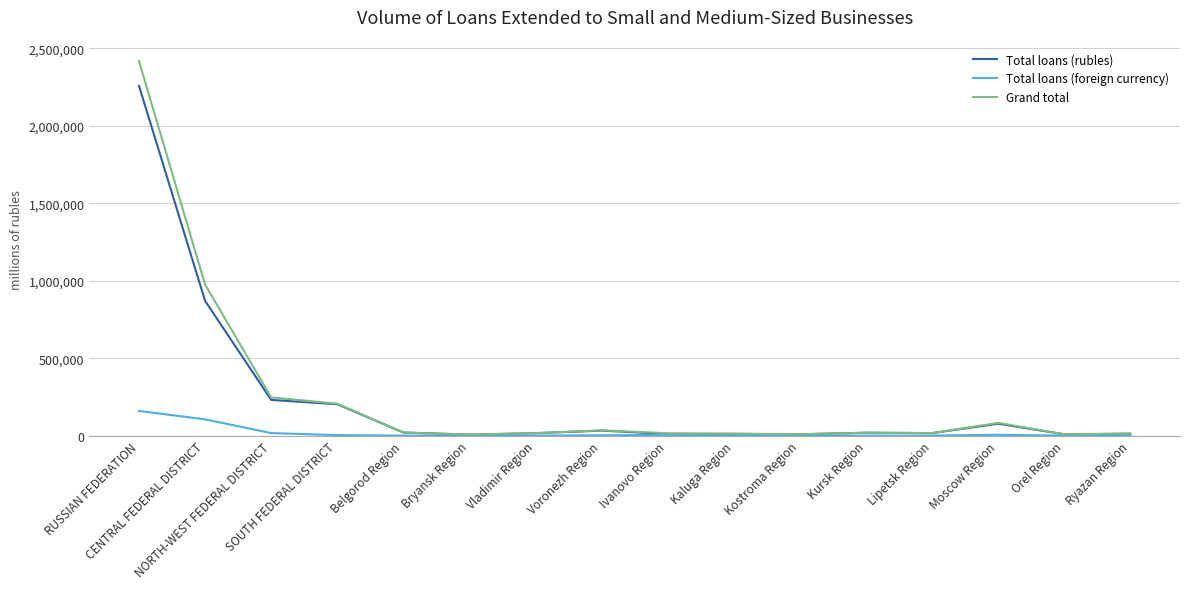

What is the highest value of the Total loans (foreign currency) series?

159315